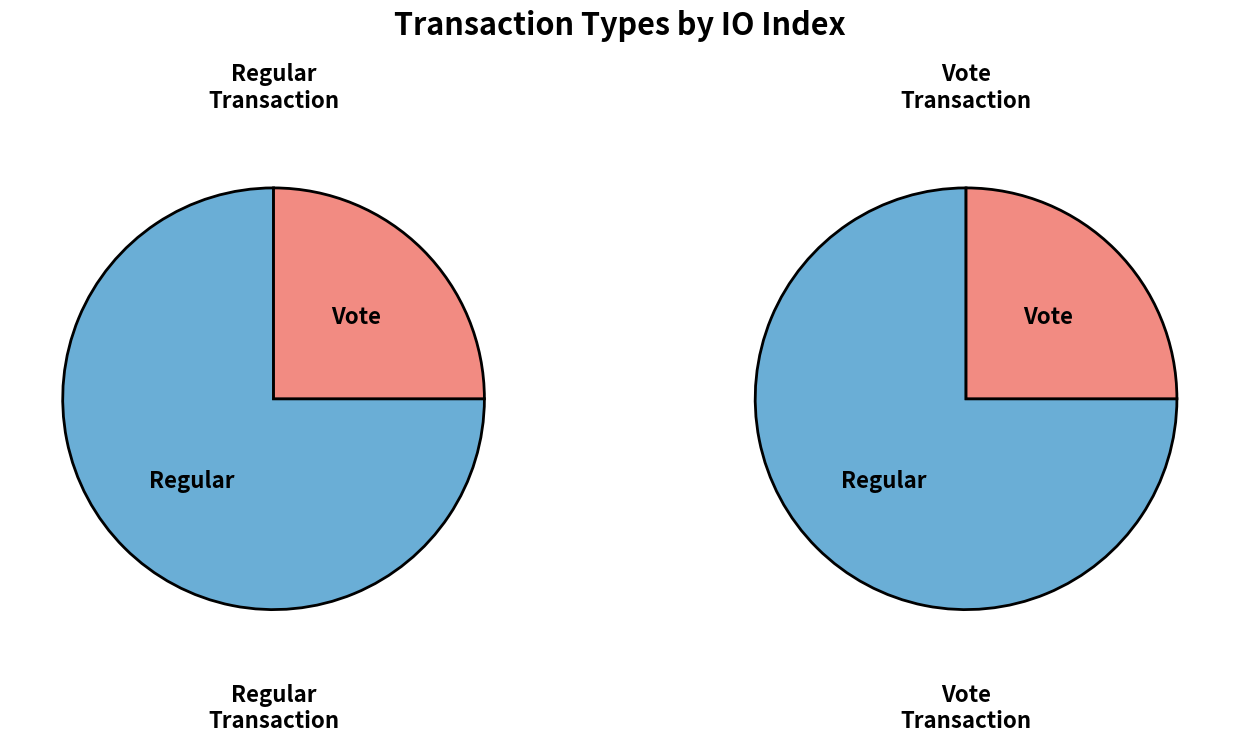

To the nearest percent, what is the difference between the Vote and Regular slice percentages?

50%